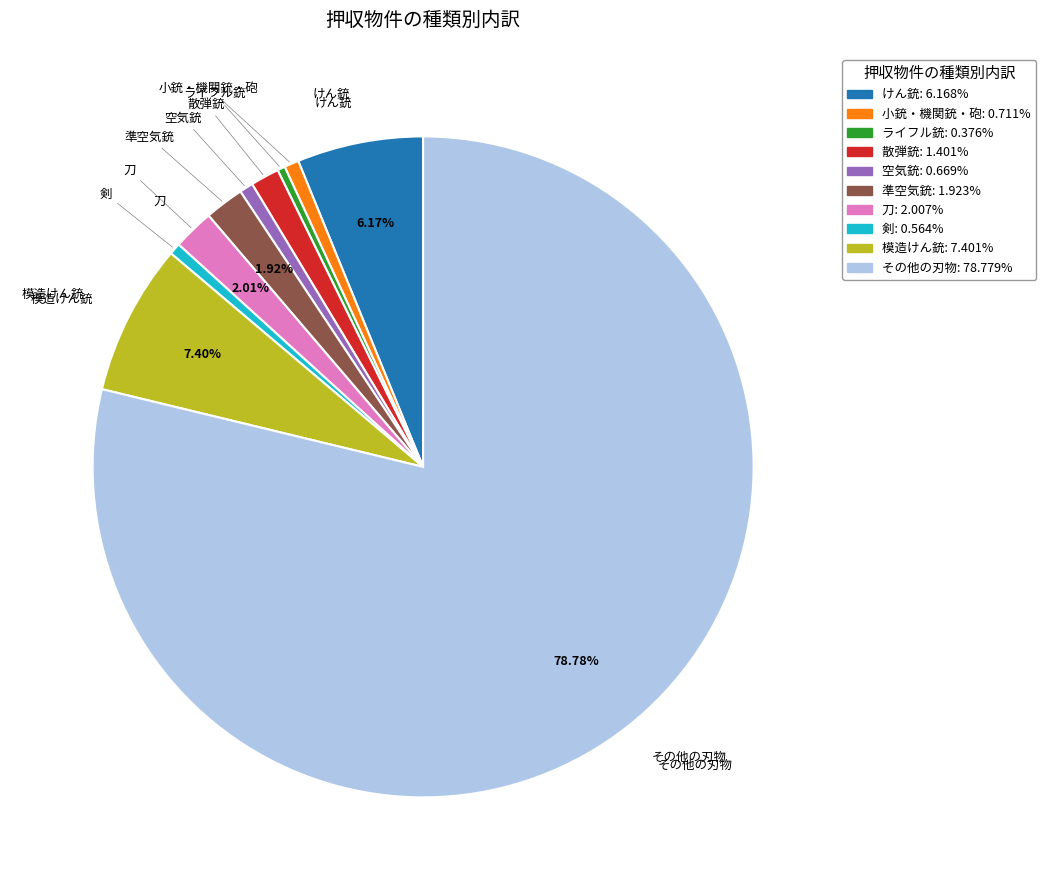

What is the ratio of the value at 剣 to the value at けん銃?

0.1